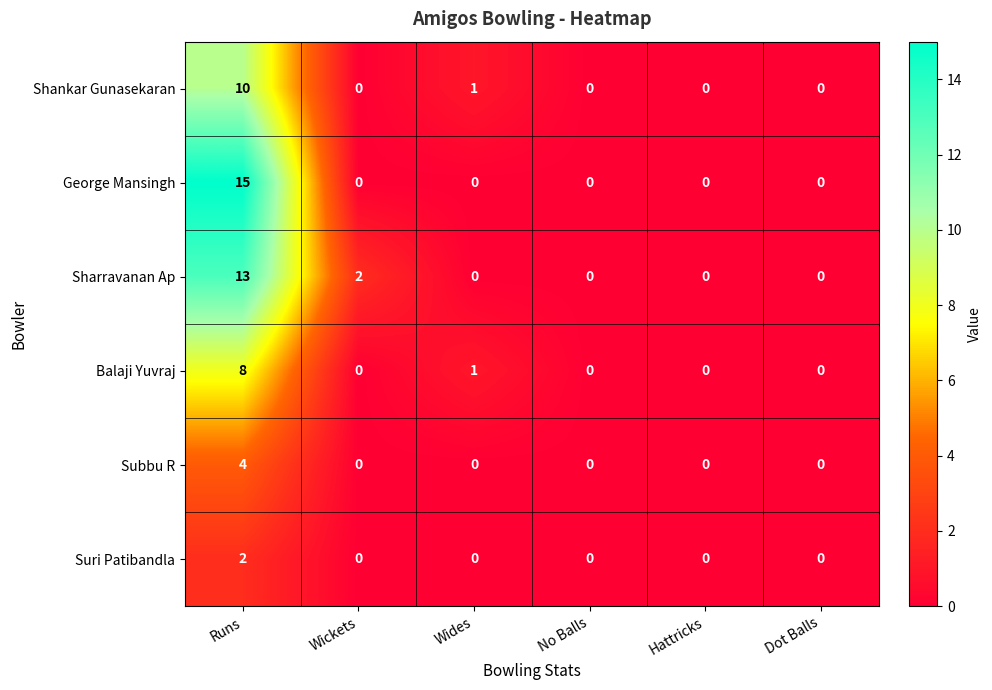

Count the Shankar Gunasekaran values in the range 0 to 1.

5